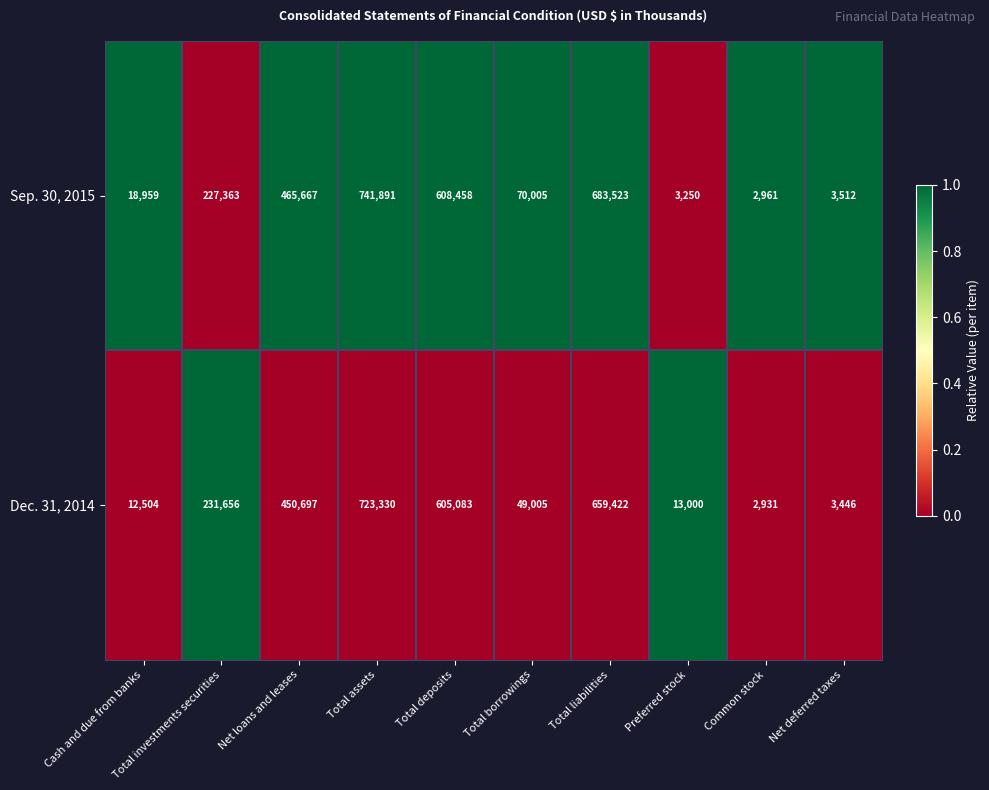

Which series has the widest spread of values?

Sep. 30, 2015